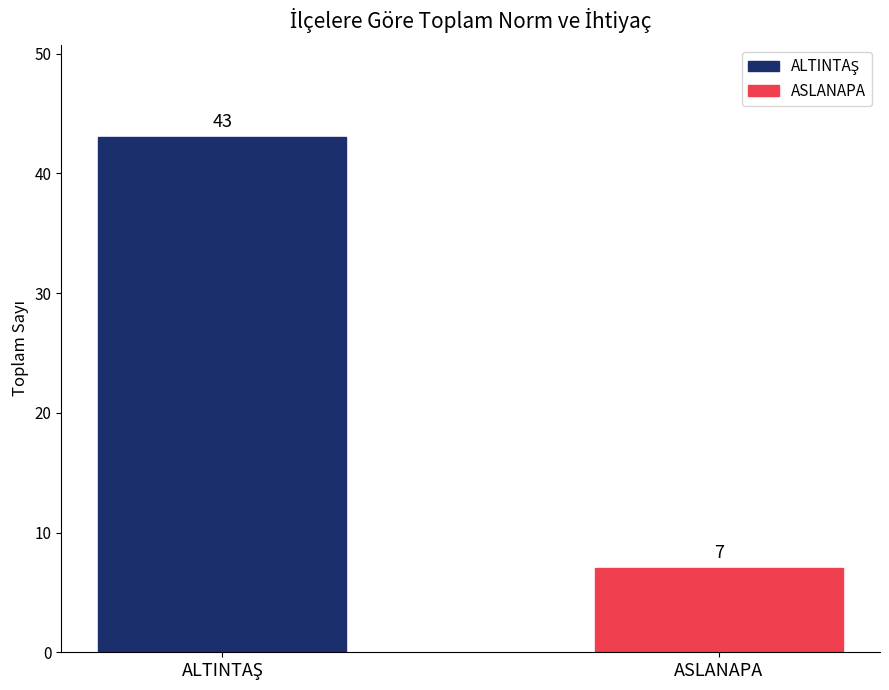

True or false: the data shows 9 at ASLANAPA.

False